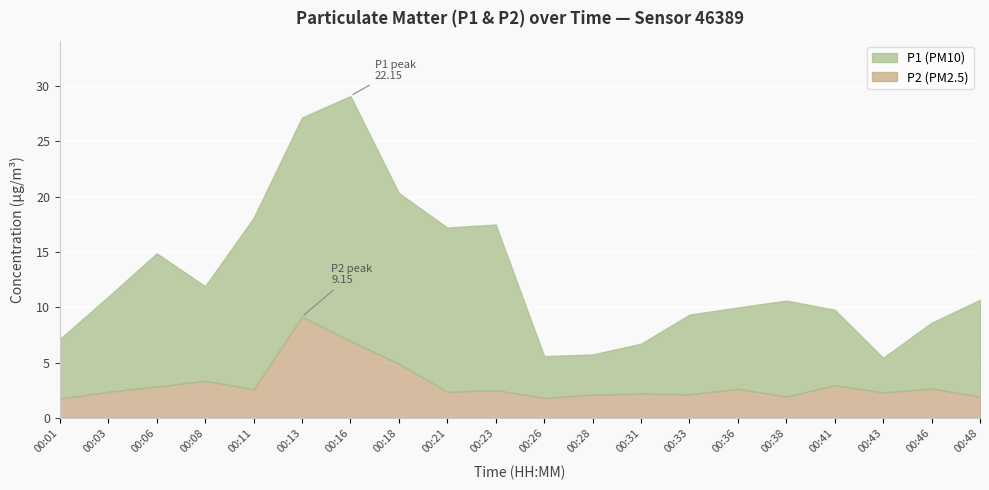

Count the number of data series in this chart.

2